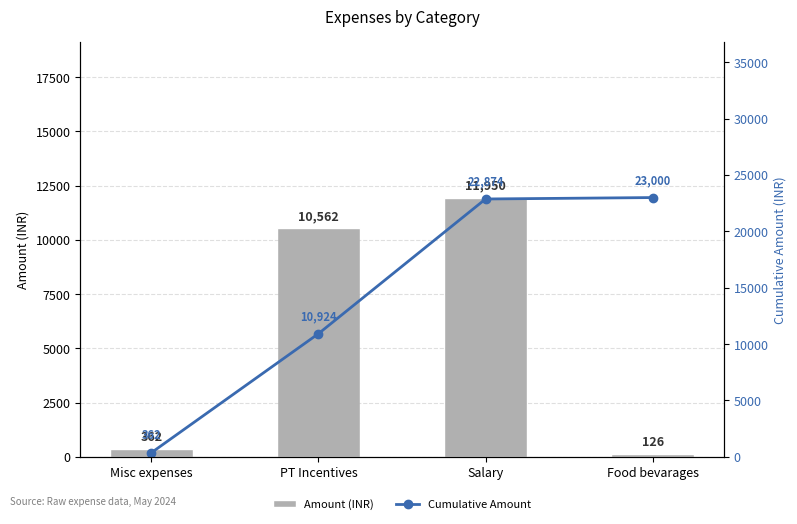

What is the difference between the Amount (INR) values at Misc expenses and Salary?

11588